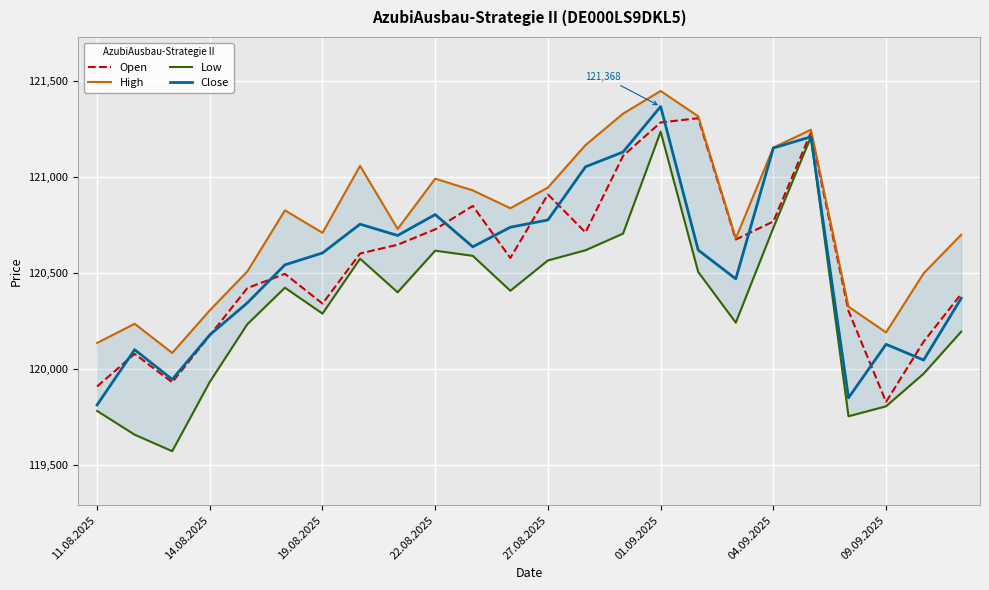

Reading left to right, what are all the values shown in this chart?

Open: 119909	120079	119931	120175	120422	120496	120341	120602	120648	120728	120850	120579	120910	120712	121111	121285	121307	120675	120769	121233	120303	119829	120143	120391
High: 120136	120236	120084	120306	120509	120827	120710	121059	120730	120992	120931	120838	120946	121167	121331	121449	121317	120681	121154	121247	120325	120191	120499	120700
Low: 119782	119658	119572	119933	120234	120424	120289	120575	120400	120617	120590	120408	120566	120619	120706	121237	120506	120242	120736	121210	119754	119806	119976	120195
Close: 119813	120101	119946	120178	120345	120543	120605	120755	120696	120805	120637	120739	120777	121054	121131	121368	120620	120470	121152	121210	119850	120129	120047	120369